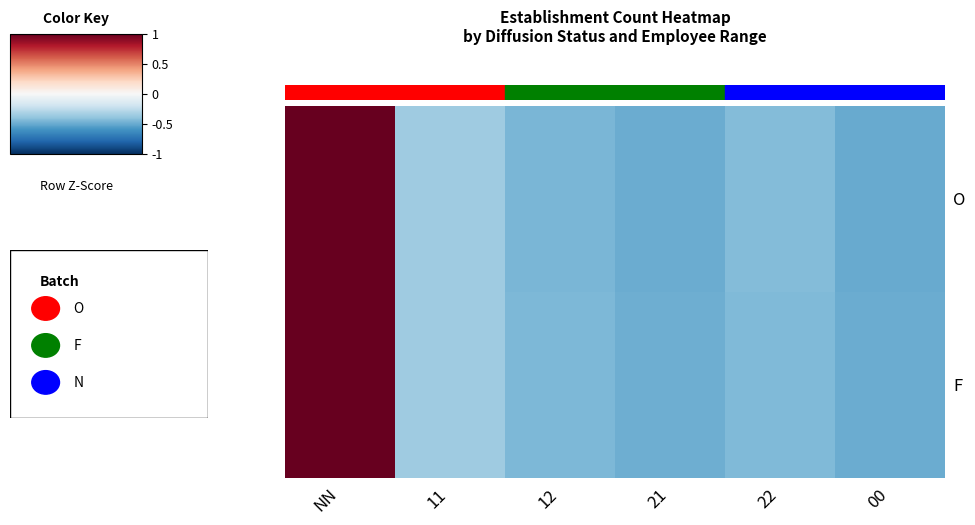

At which category is the sum across all series the highest?

NN